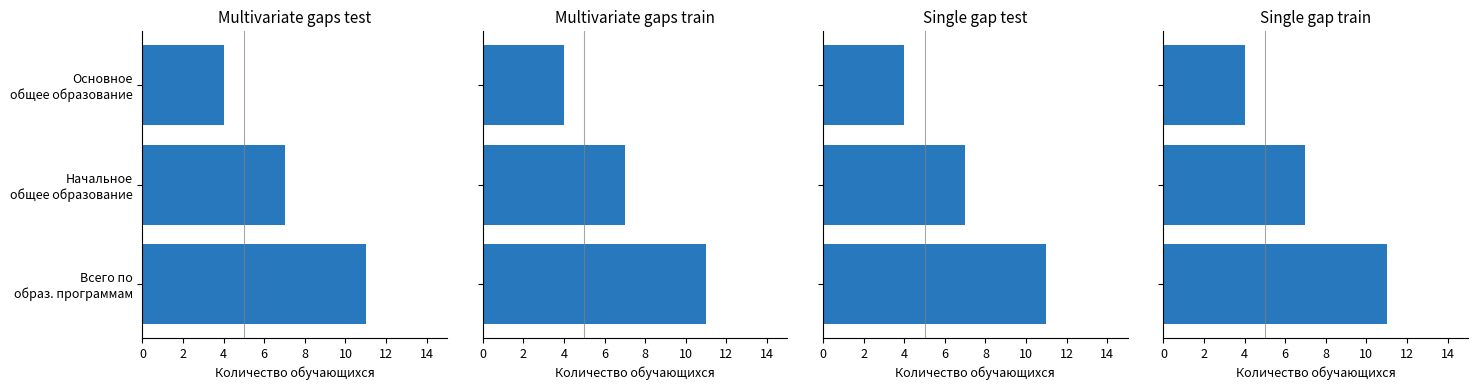

The value at Всего по образ. программам is 11. True or false?

True